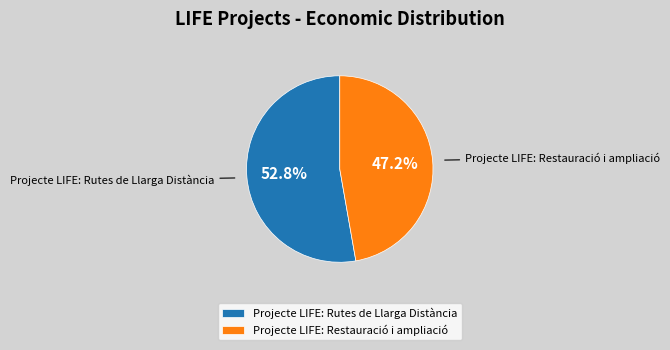

Does any single category account for the majority?

Yes